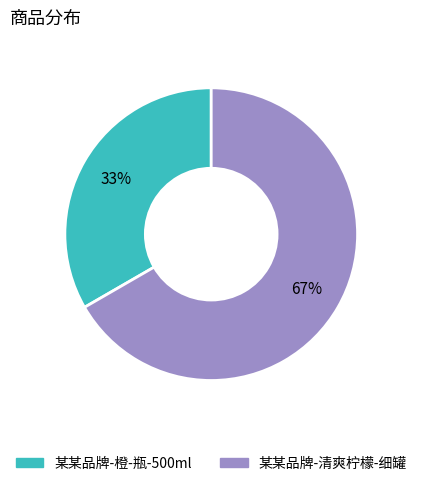

Is there a majority slice in this chart?

Yes